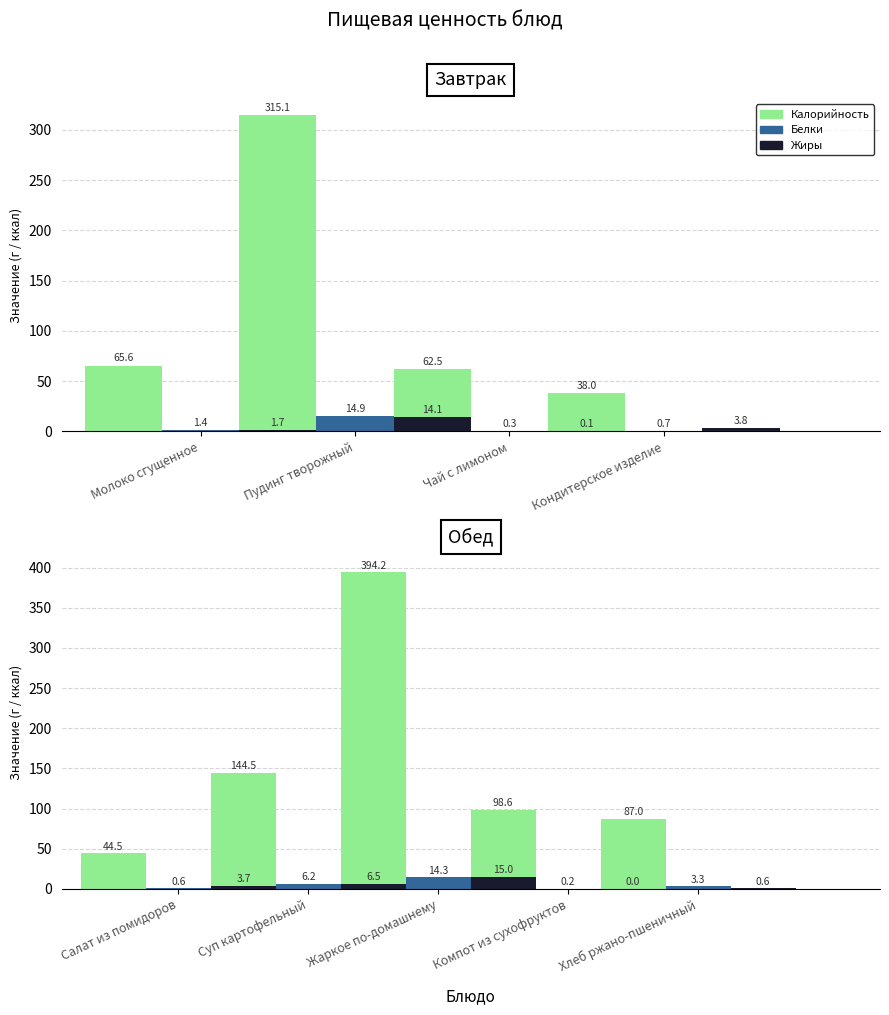

Is it true that Жиры equals 21.2 at Чай с лимоном?

False